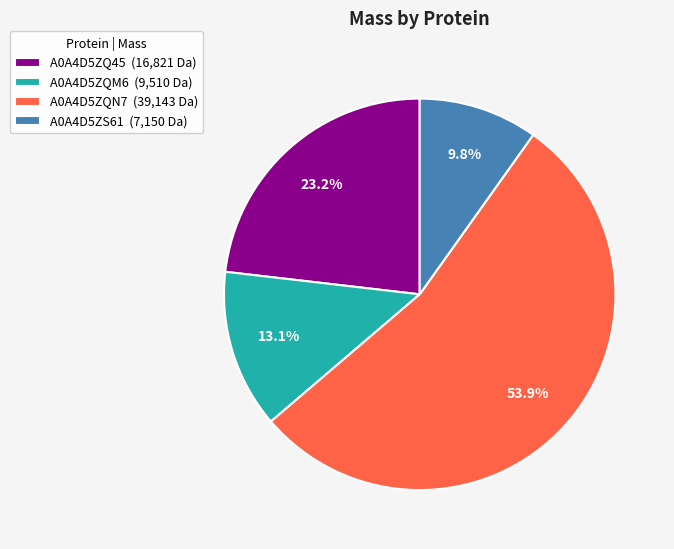

To the nearest percent, what is the average slice percentage?

25%